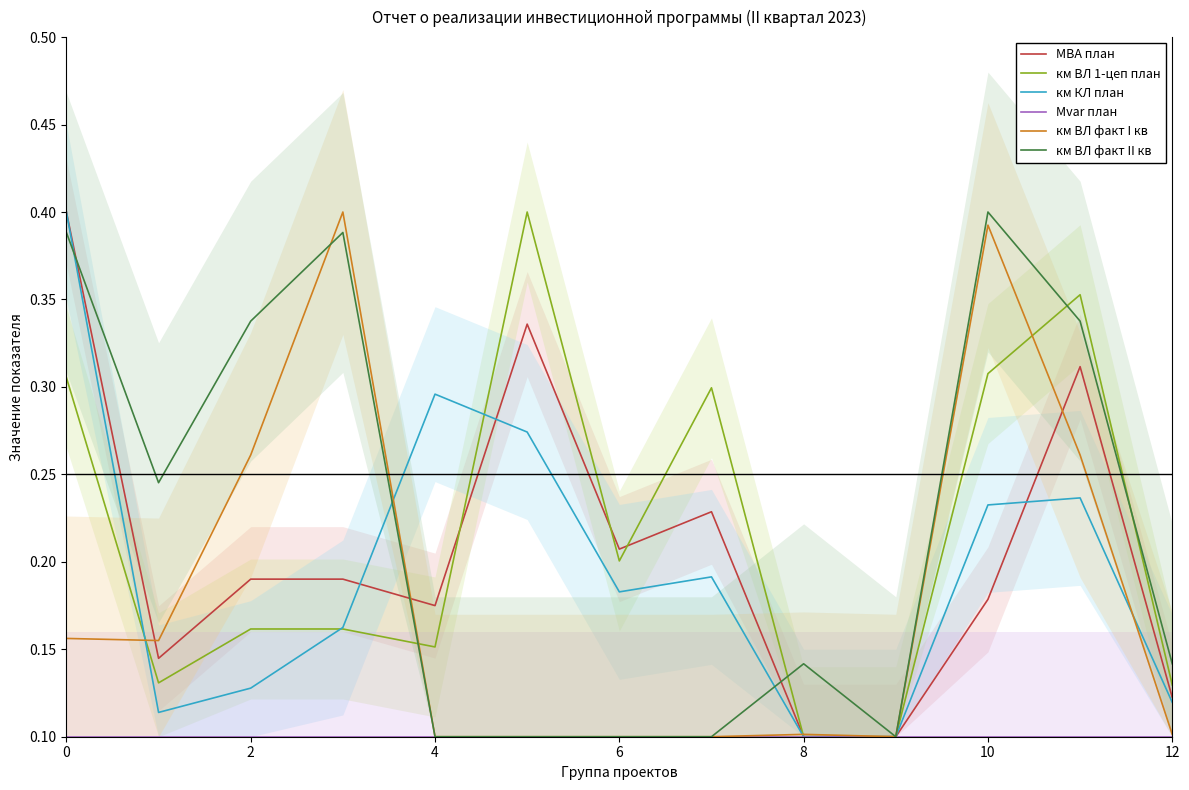

Reading left to right, list all the values displayed in this chart.

МВА план: 0.4	0.1	0.2	0.2	0.2	0.3	0.2	0.2	0.1	0.1	0.2	0.3	0.1
км ВЛ 1-цеп план: 0.3	0.1	0.2	0.2	0.2	0.4	0.2	0.3	0.1	0.1	0.3	0.4	0.1
км КЛ план: 0.4	0.1	0.1	0.2	0.3	0.3	0.2	0.2	0.1	0.1	0.2	0.2	0.1
Mvar план: 0.1	0.1	0.1	0.1	0.1	0.1	0.1	0.1	0.1	0.1	0.1	0.1	0.1
км ВЛ факт I кв: 0.2	0.2	0.3	0.4	0.1	0.1	0.1	0.1	0.1	0.1	0.4	0.3	0.1
км ВЛ факт II кв: 0.4	0.2	0.3	0.4	0.1	0.1	0.1	0.1	0.1	0.1	0.4	0.3	0.1